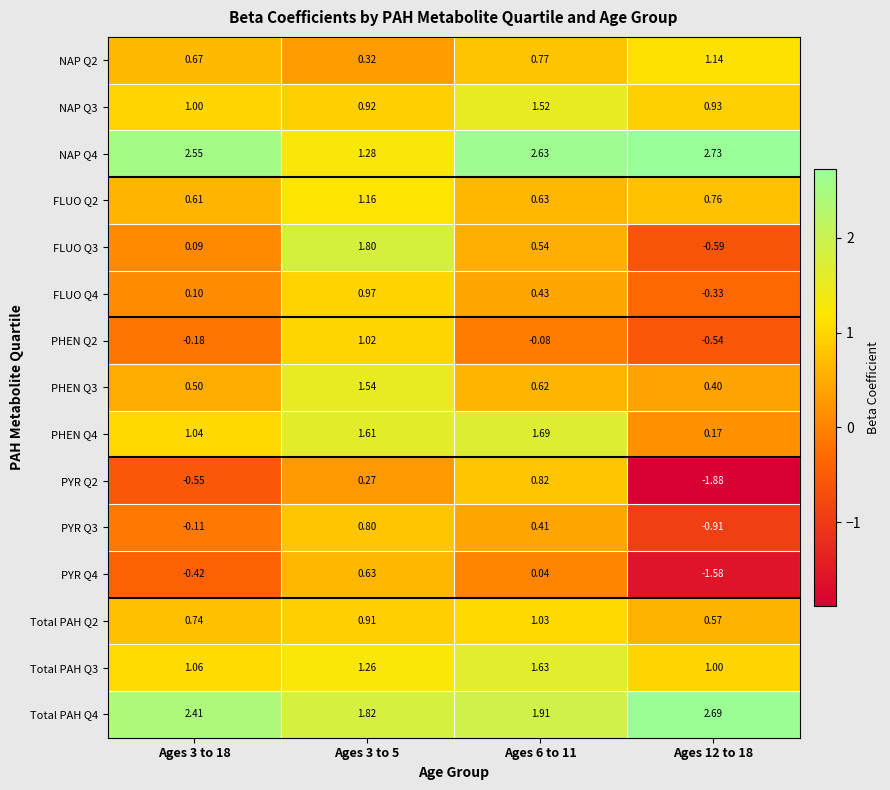

At which category is the sum across all series the highest?

Ages 3 to 5